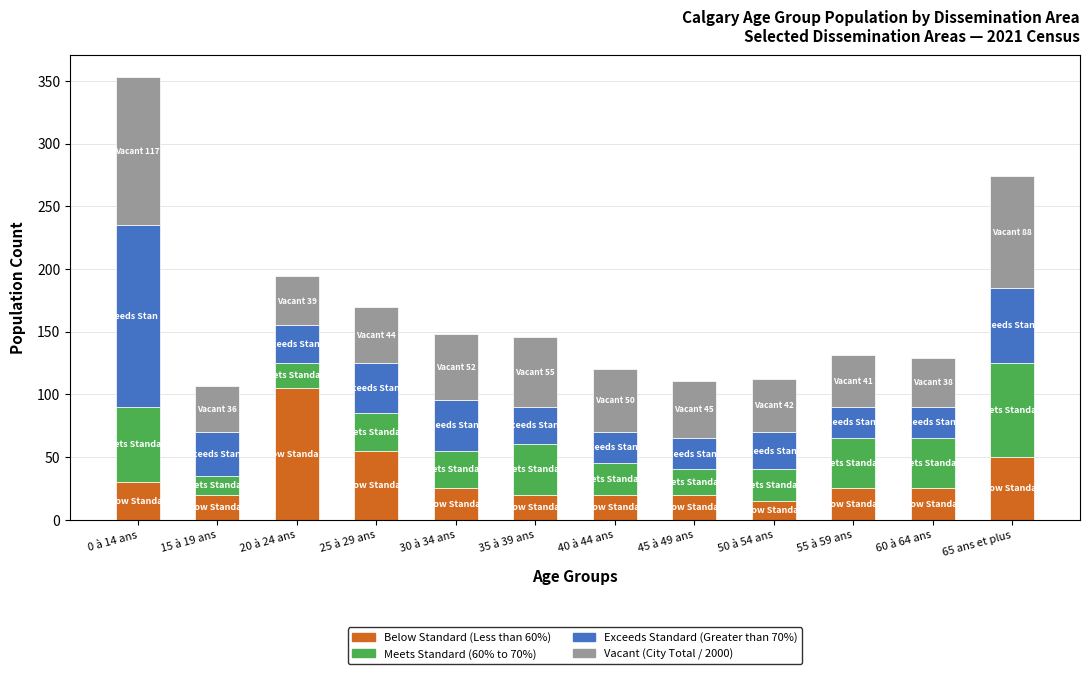

What is the highest value of the Below Standard (Less than 60%) series?

105.0